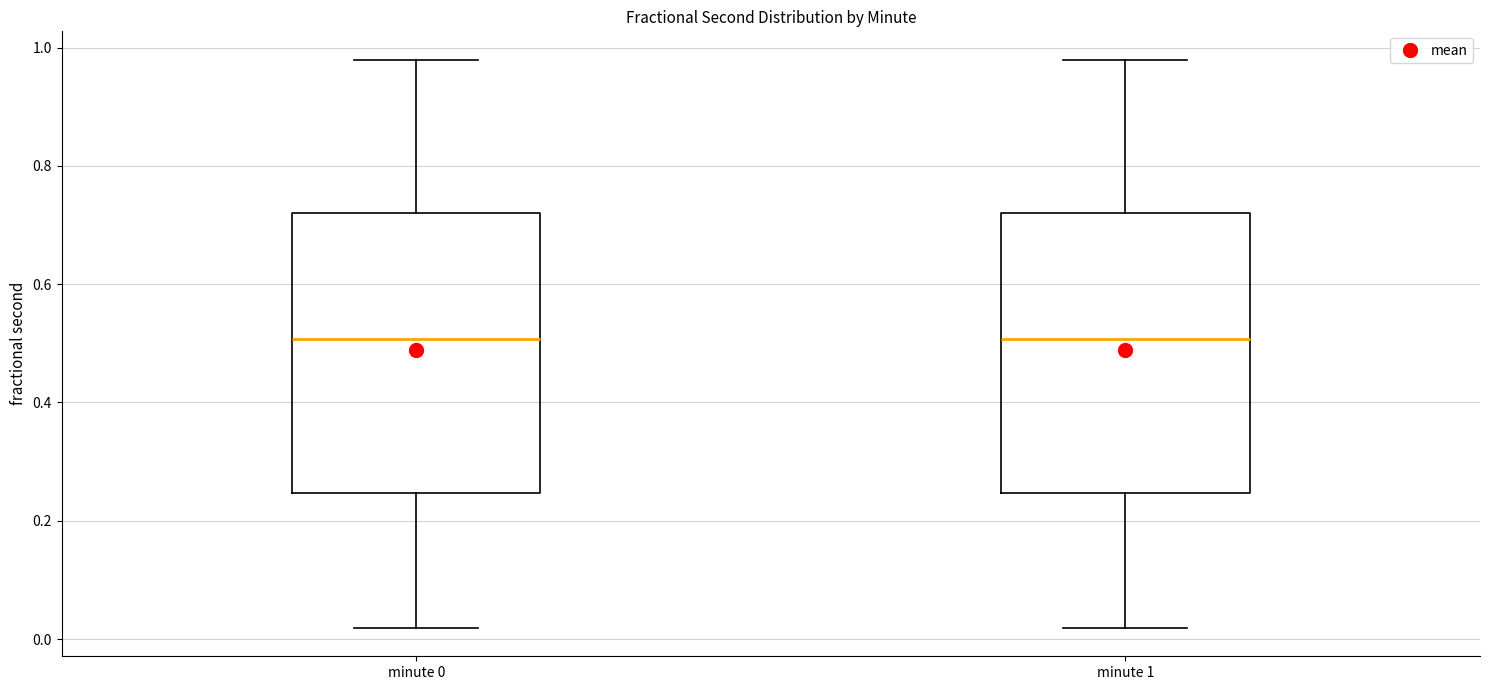

Reading left to right, read every box against the y-axis: the position of its median line, the range the box covers, and the ends of its whiskers. The values are not printed on the chart, so give them approximately, as read against the axis.

minute 0: median 0.50, box 0.24 to 0.72, whiskers 0.02 to 0.98
minute 1: median 0.50, box 0.24 to 0.72, whiskers 0.02 to 0.98